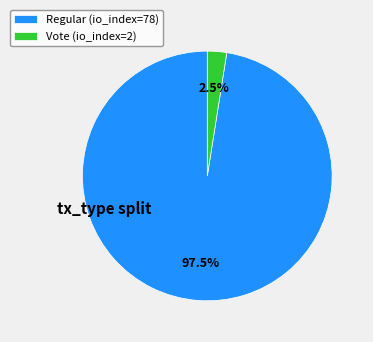

To the nearest percent, what is the difference between the largest and smallest slice percentages?

95%